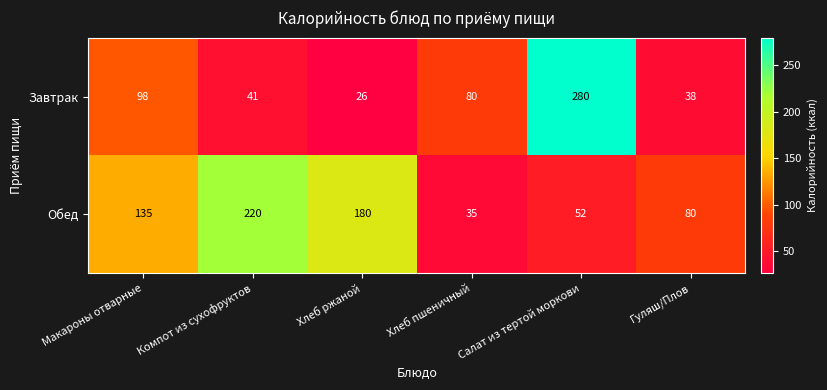

Where is Обед nearest to the value 127?

Макароны отварные